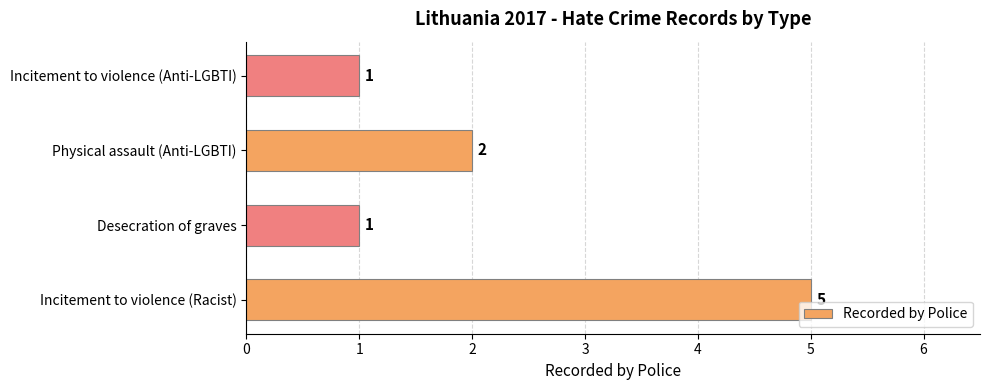

Reading top to bottom, transcribe all the data shown in this chart.

1	2	1	5